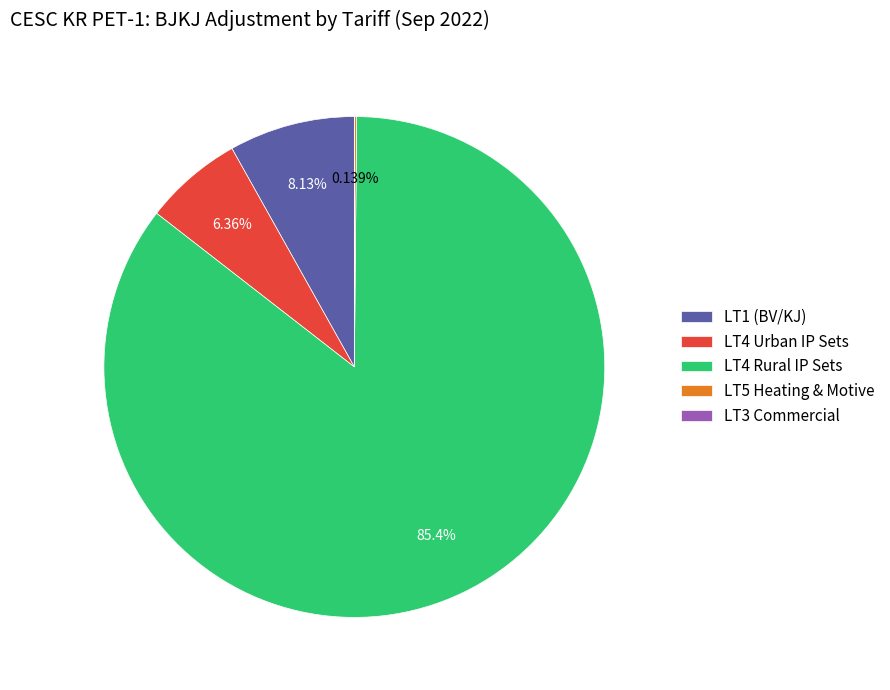

Is there any slice that represents more than half of the pie?

Yes